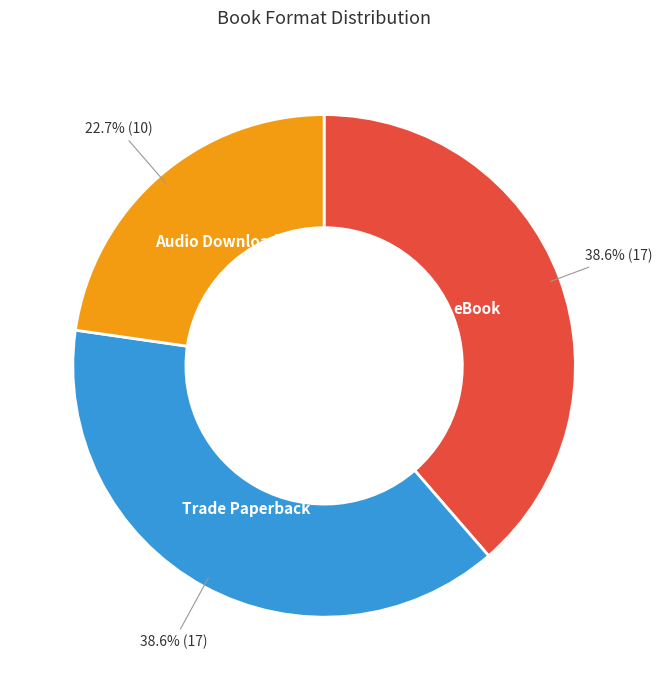

Is there a majority slice in this chart?

No